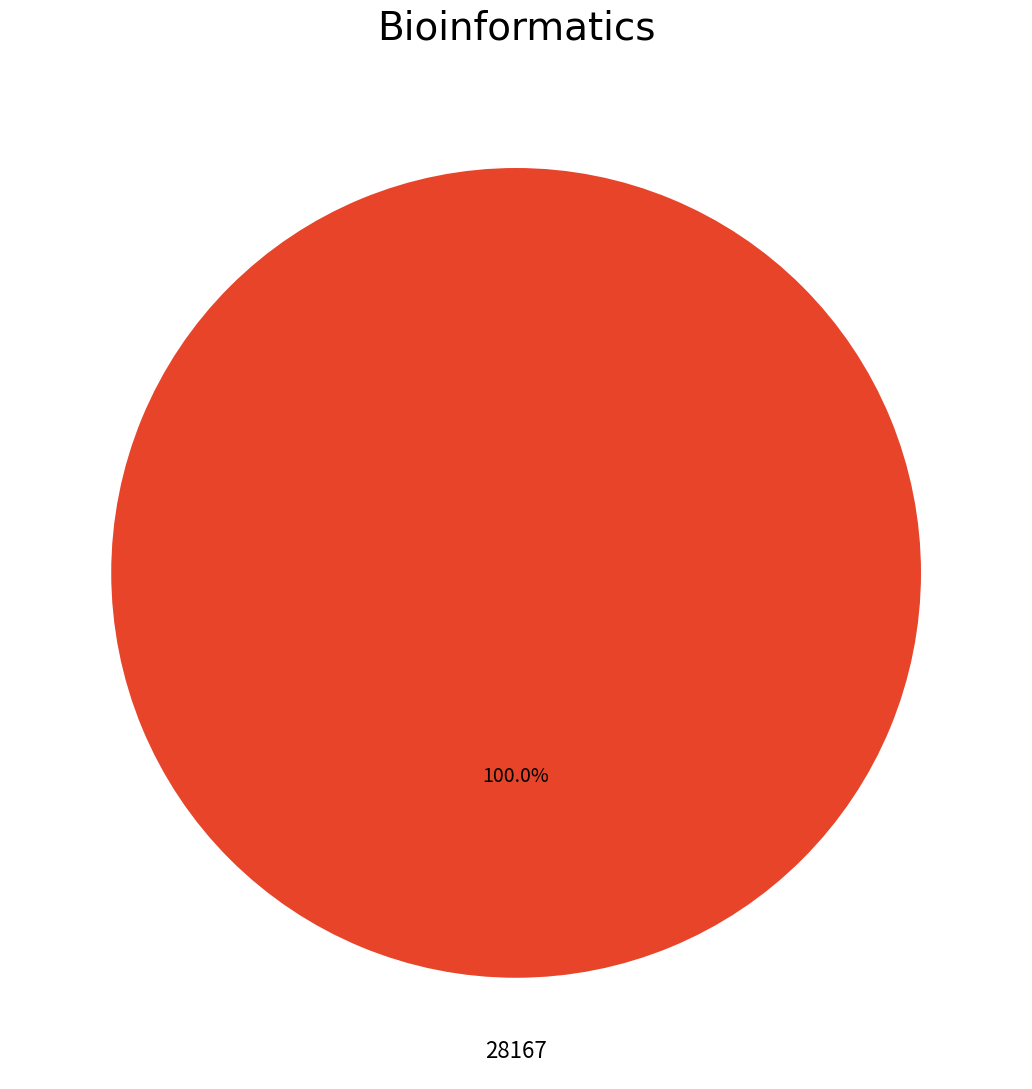

Is there any slice that represents more than half of the pie?

Yes